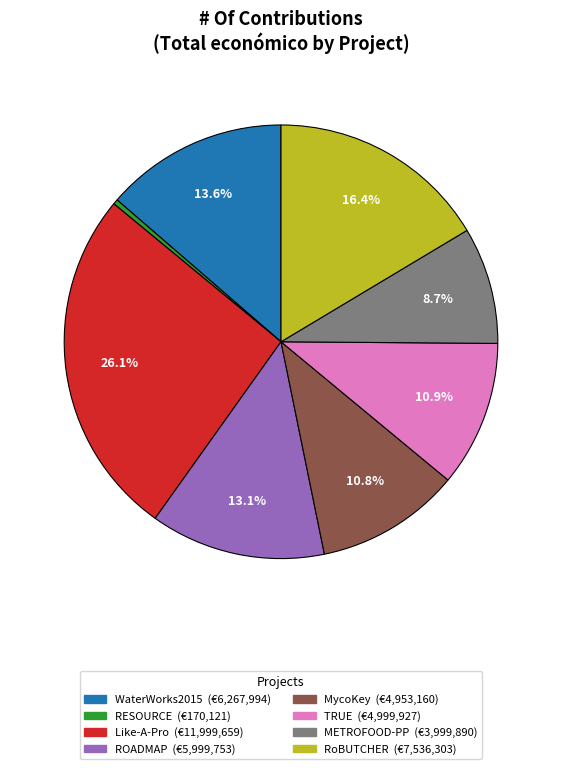

What percentage do TRUE and ROADMAP together represent?

24.0%